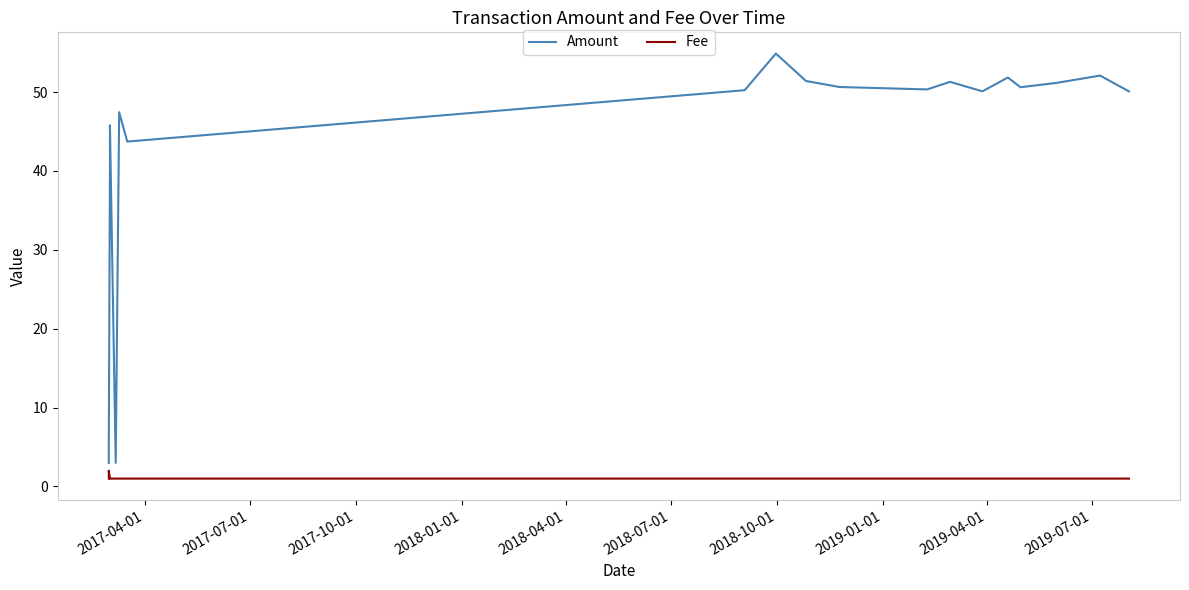

At how many categories does at least one series exceed 42?

16